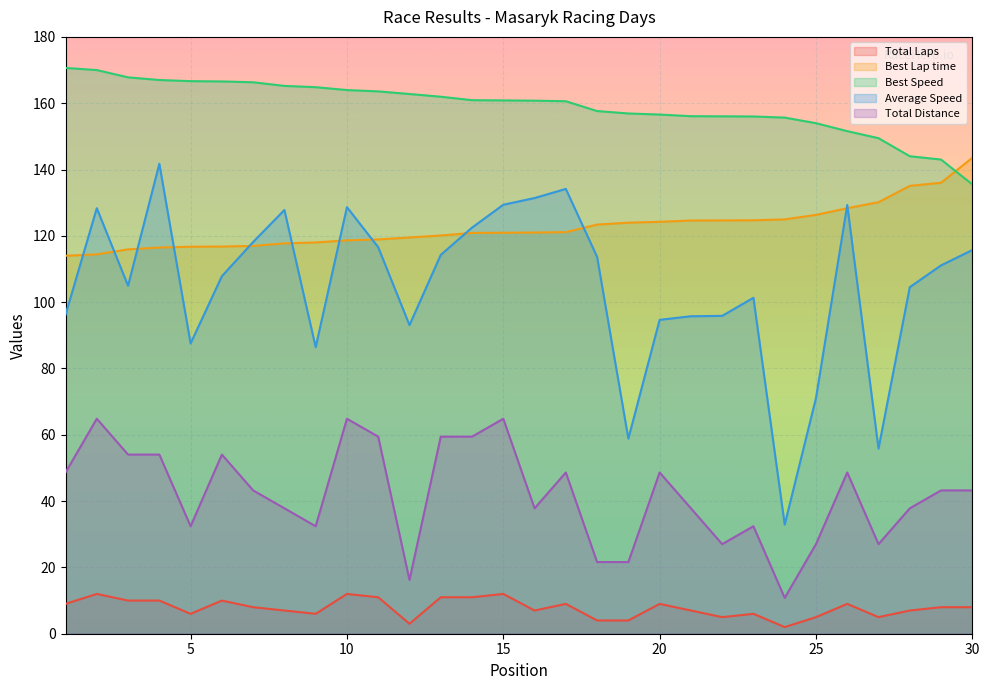

The Average Speed series shows 127.8 at 8. True or false?

True